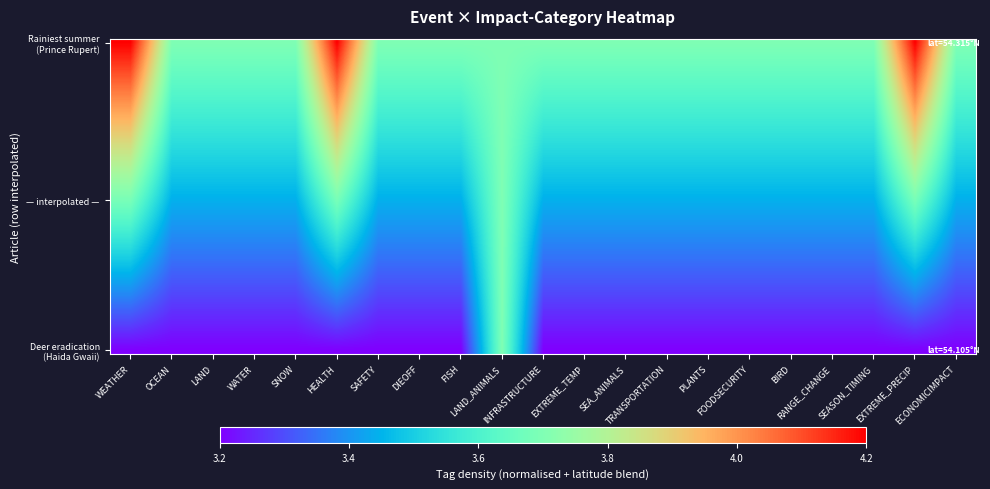

At how many categories does at least one series exceed 3?

21